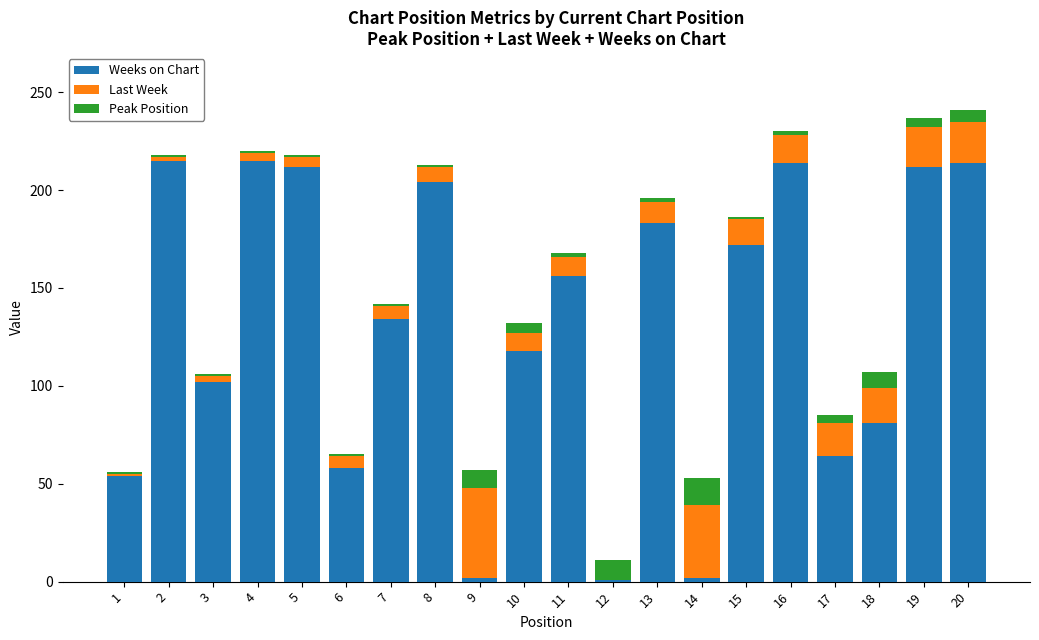

The Weeks on Chart series shows 204 at 8. True or false?

True